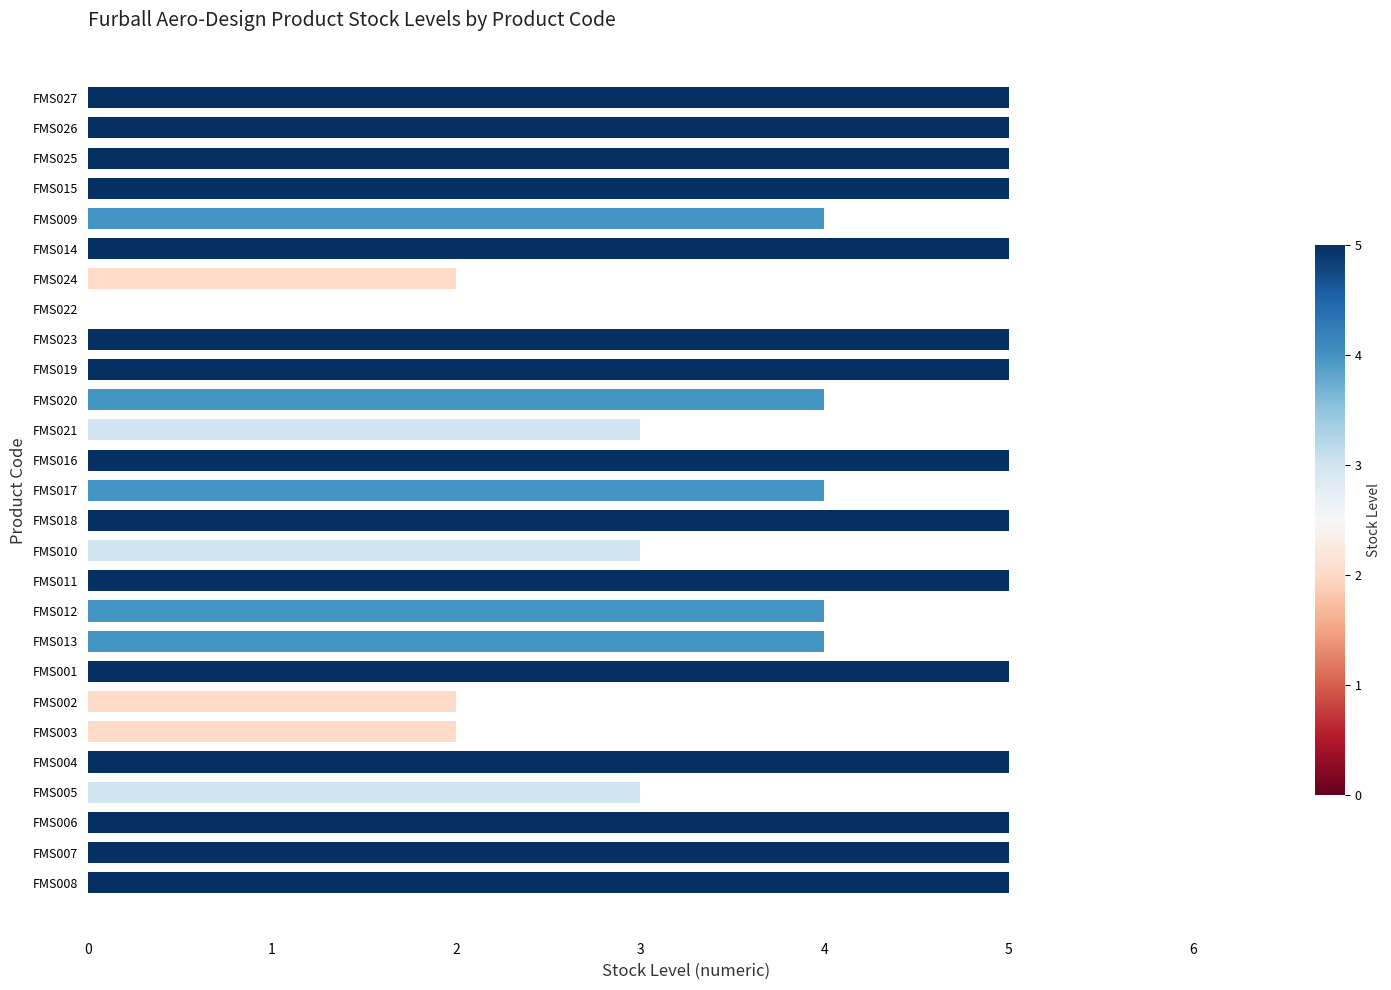

What is the average value?

4